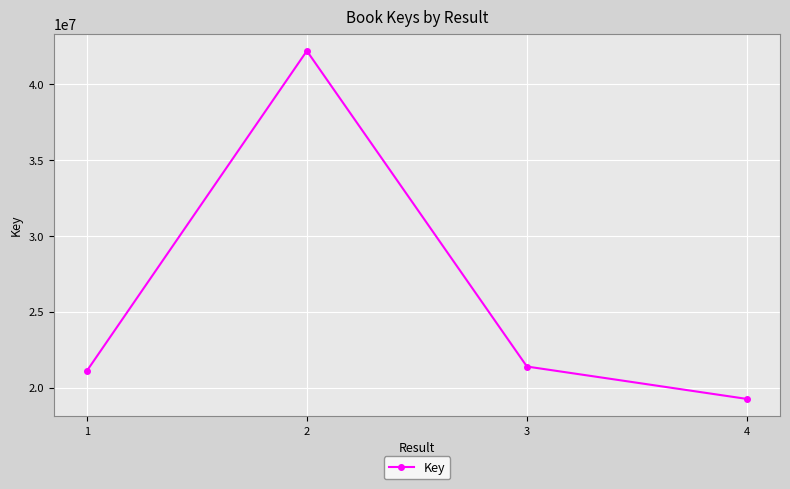

Reading right to left, list all the values displayed in this chart.

4=19268922	3=21402183	2=42181605	1=21108154